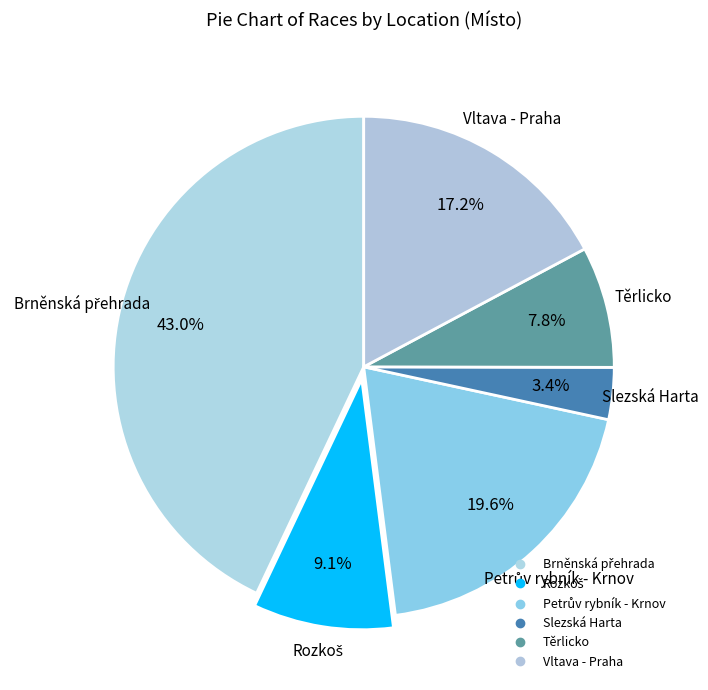

Is there a majority slice in this chart?

No